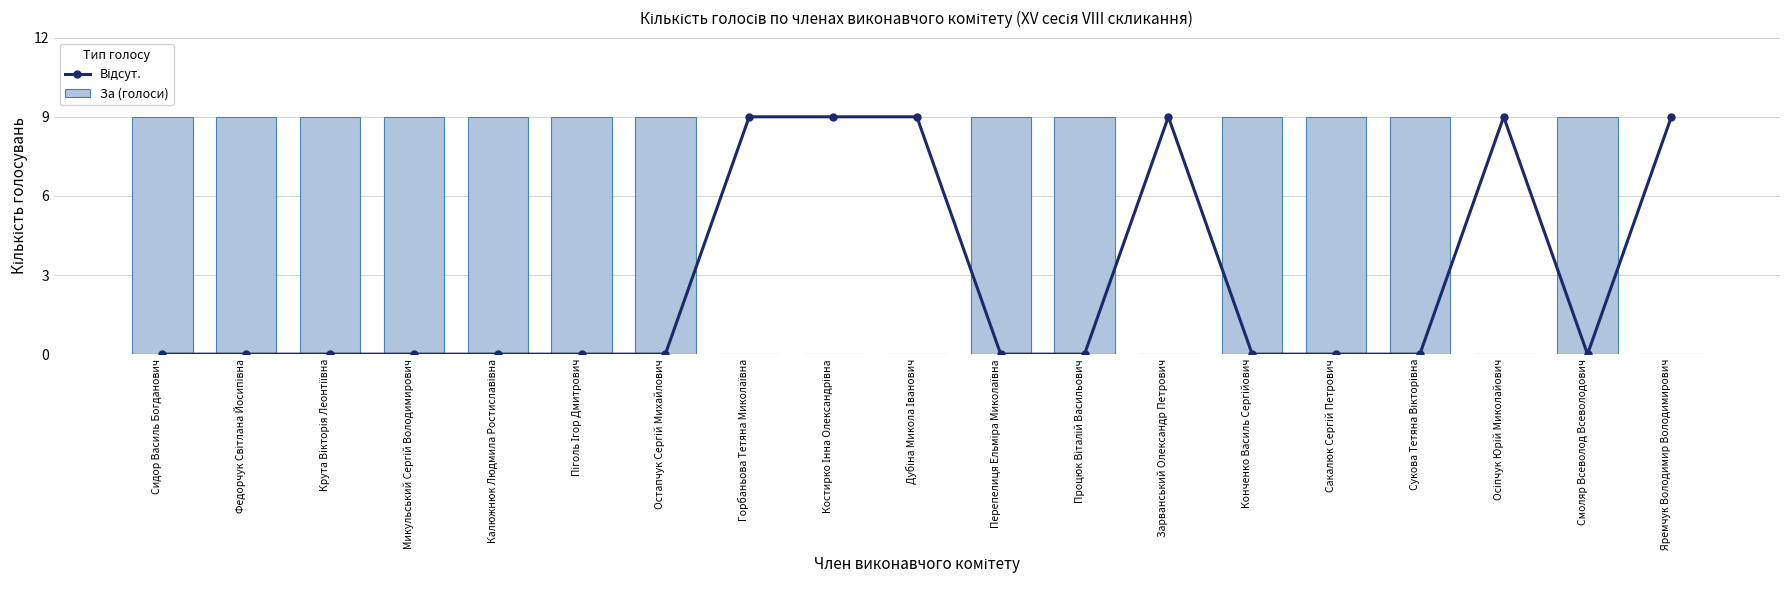

What is the maximum value for За (голоси)?

9